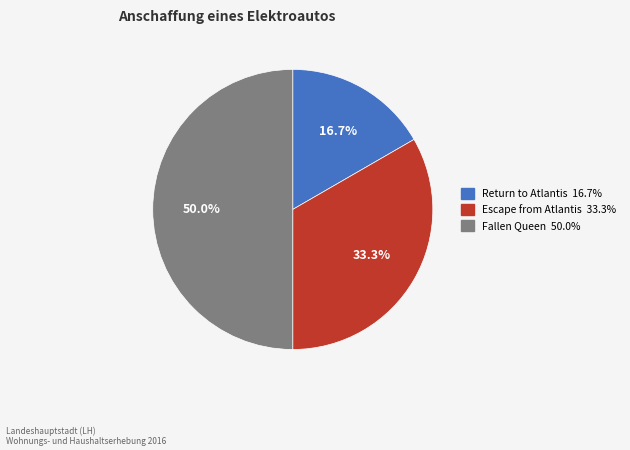

How many slices are in this pie chart?

3